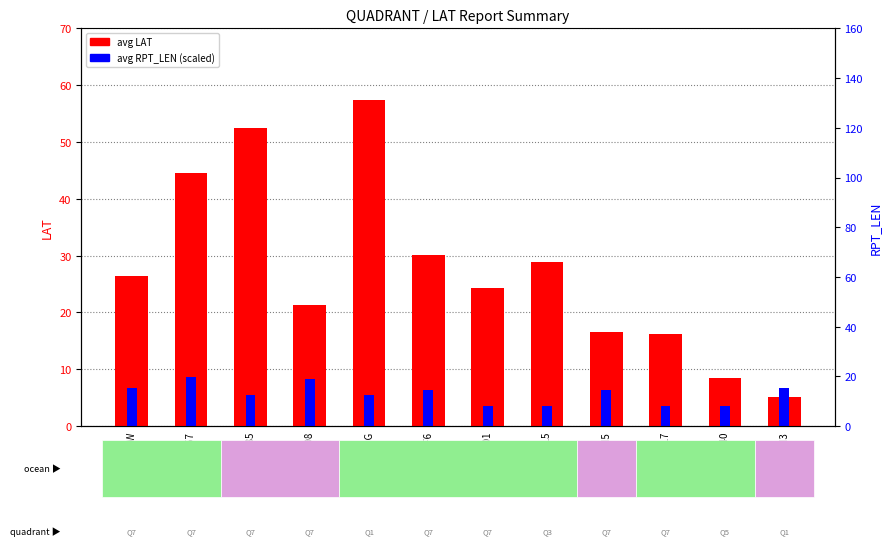

Between 2ICI5 and 2ICI3, which series saw the biggest shift?

avg LAT